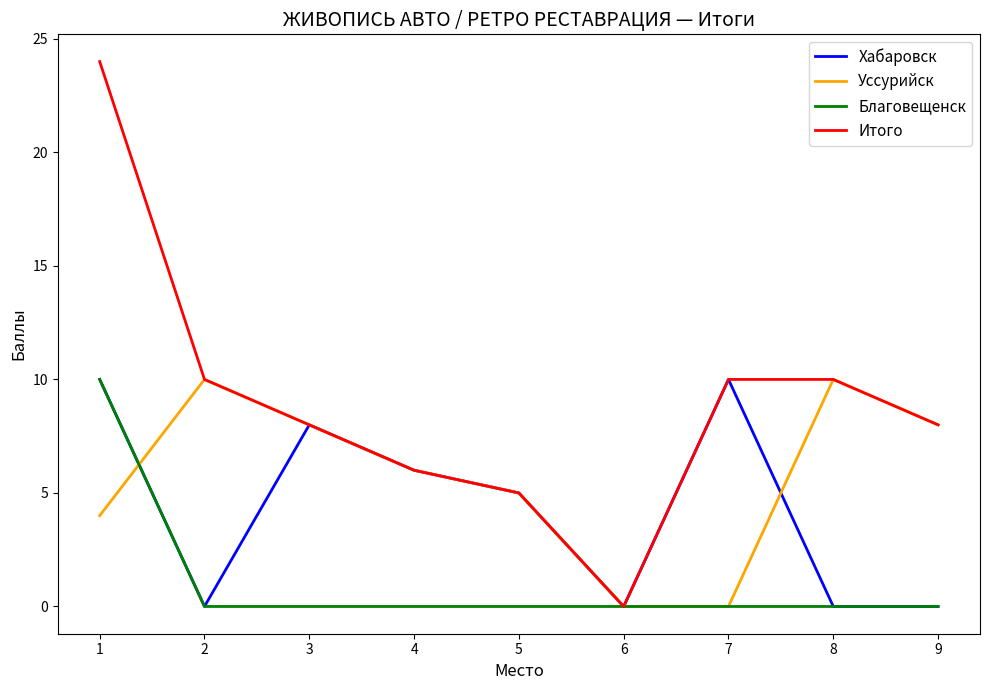

True or false: Уссурийск has more than 0 points higher than both neighbors.

True